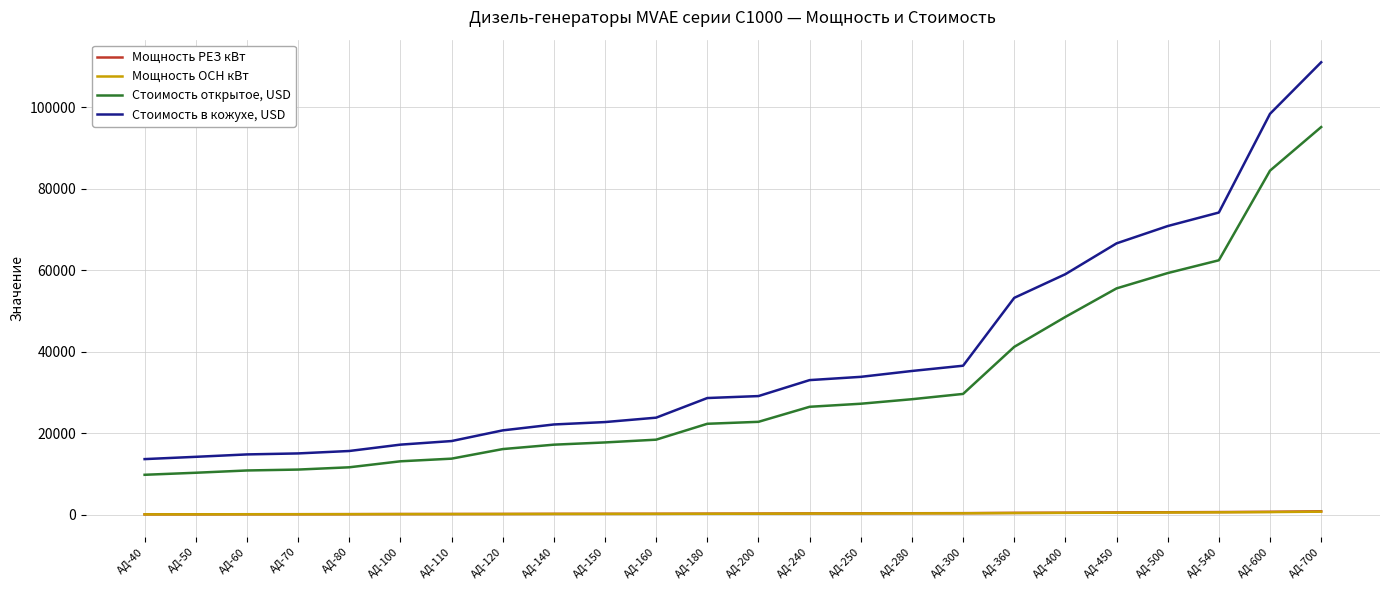

True or false: Мощность РЕЗ кВт and Мощность ОСН кВт cross at least once.

False